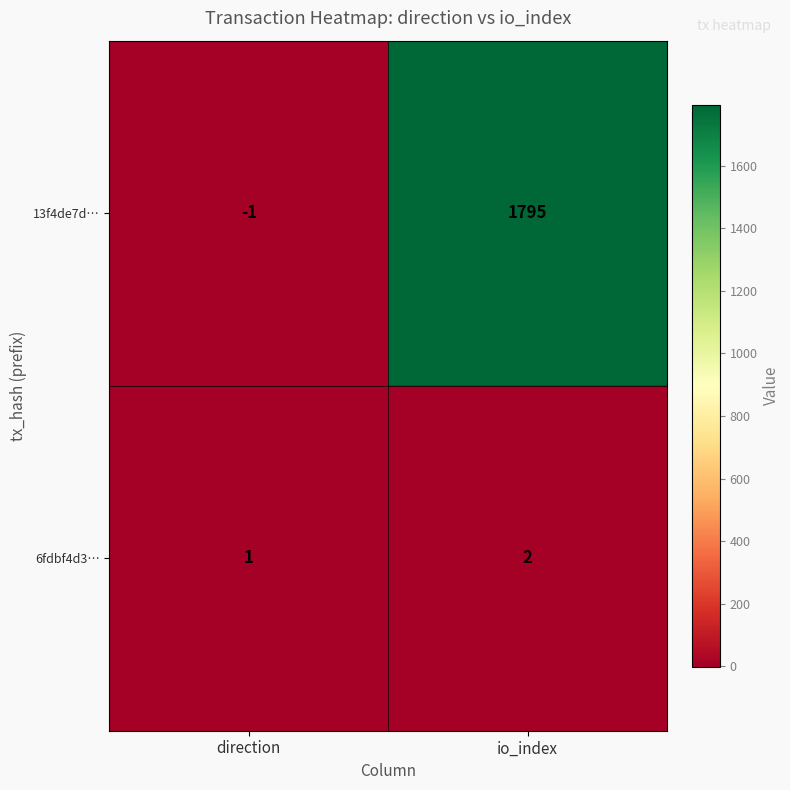

Rank the series by their maximum value, from lowest to highest.

6fdbf4d3…, 13f4de7d…